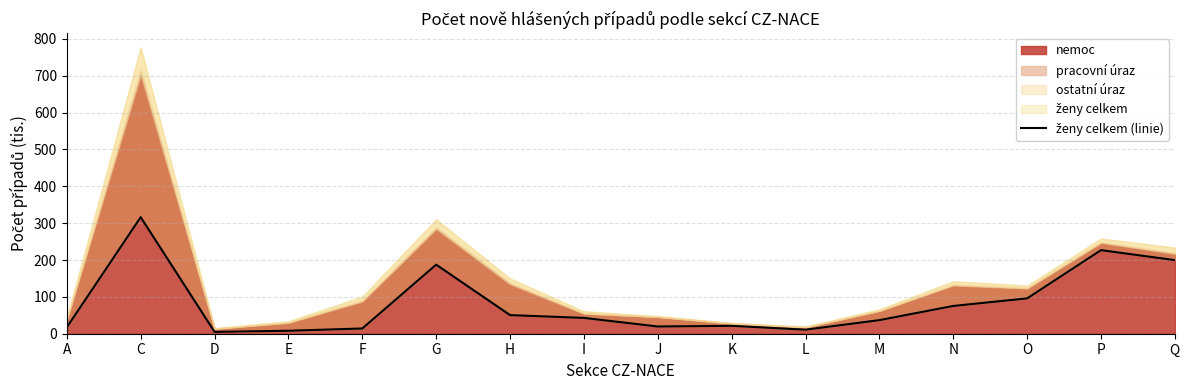

At which label is the value closest to 160?

G